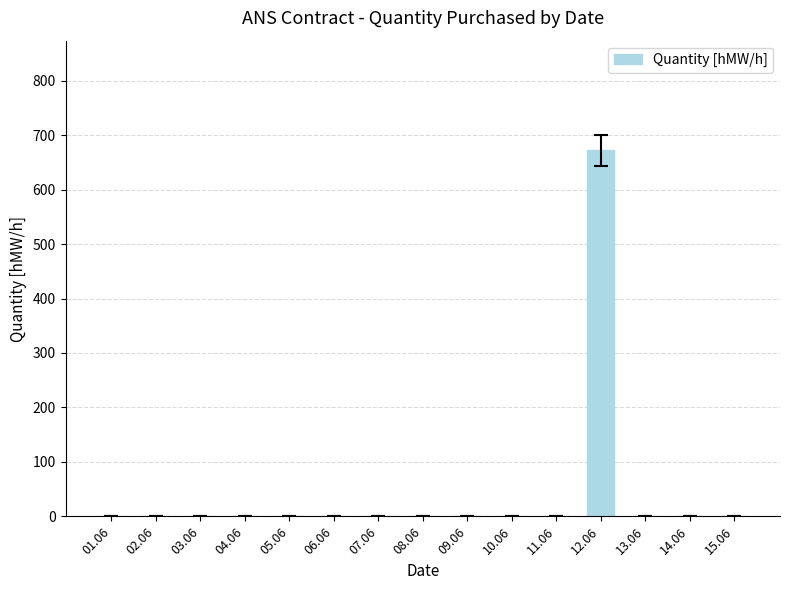

What is the change in value from 03.06 to 12.06?

+672